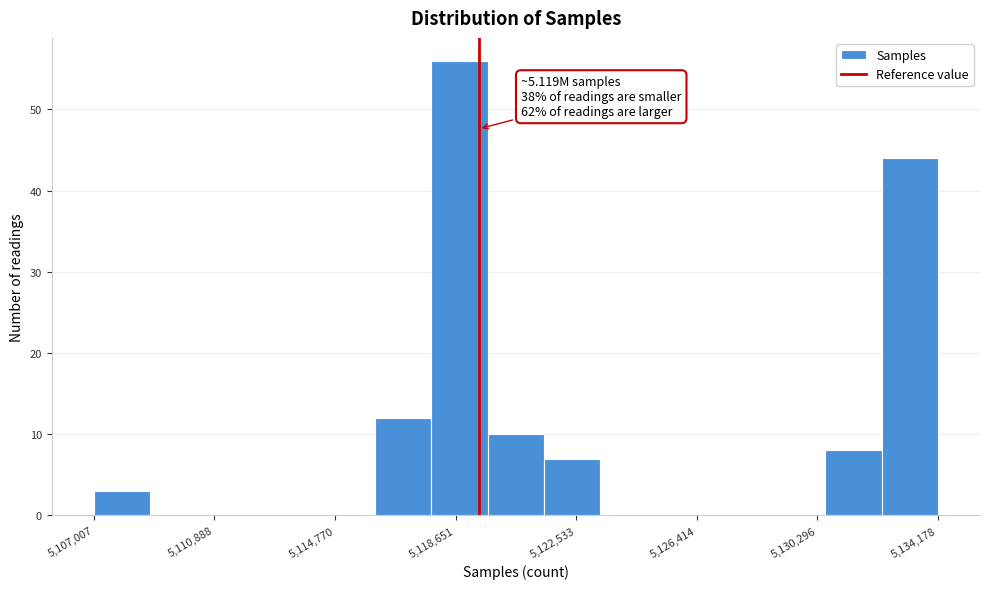

Around what value on the x-axis is the tallest bar? Give the approximate position of its centre, as read against the axis.

5119000